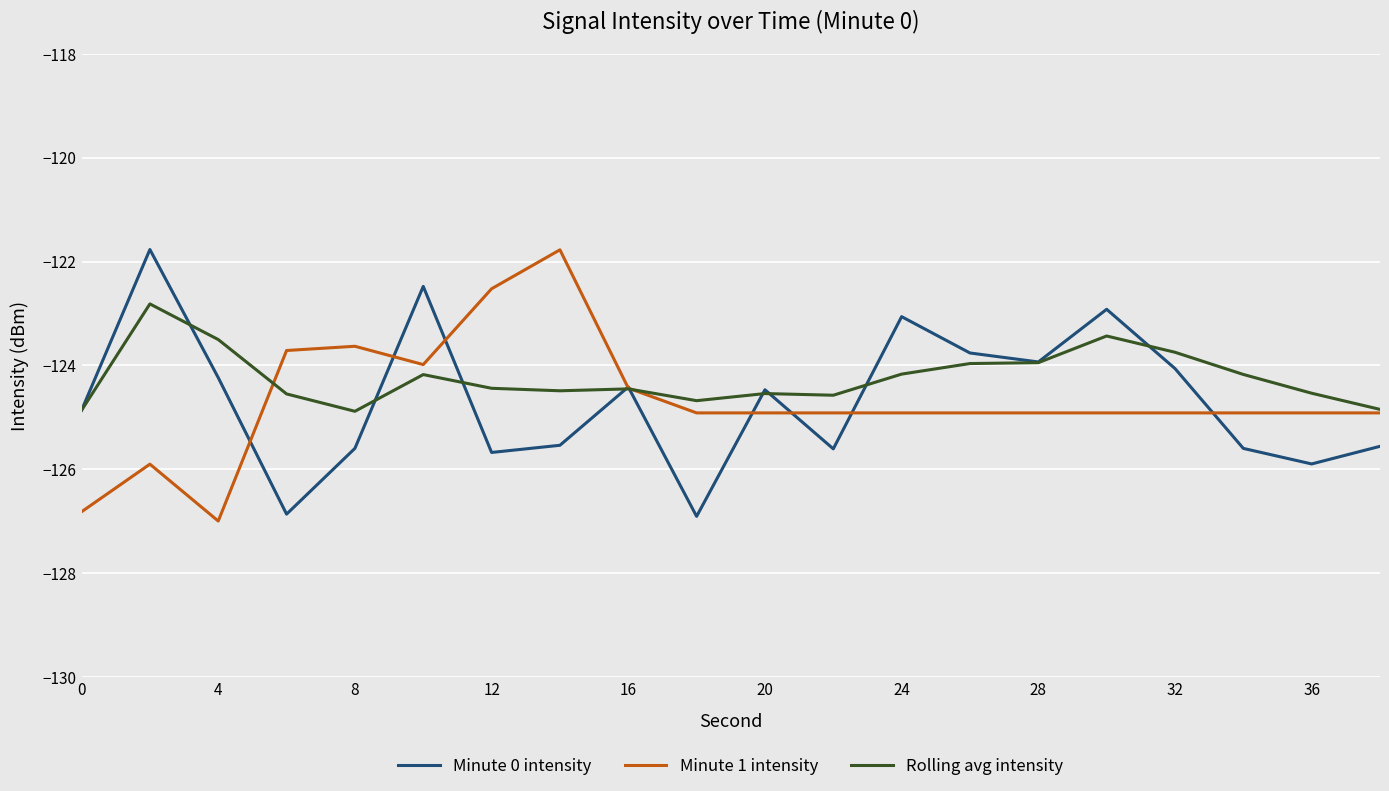

What is the smallest value displayed?

-127.0